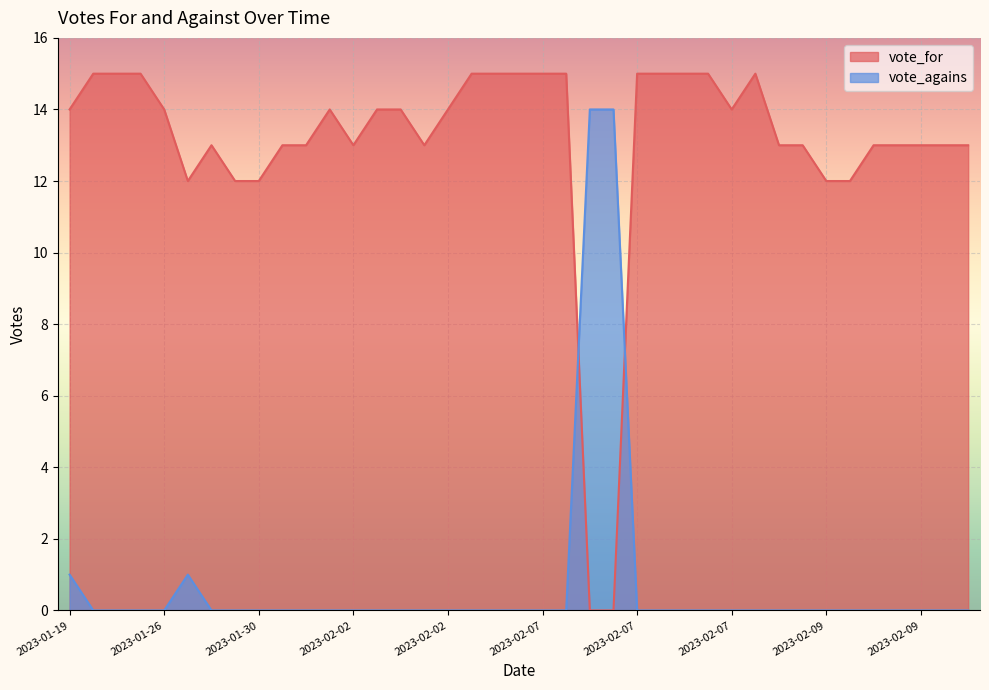

At which category does the chart reach its peak across all series?

2023-01-23